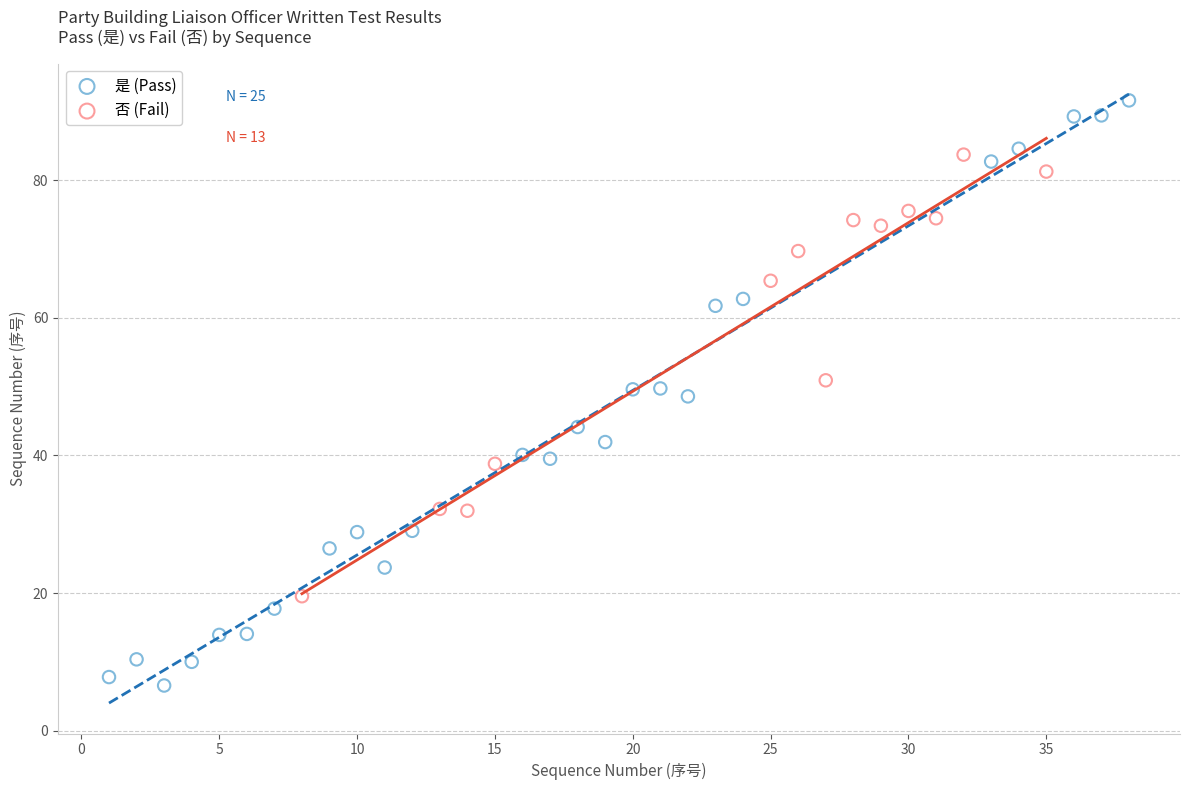

Which series has the largest Y range (max minus min)?

是 (Pass)